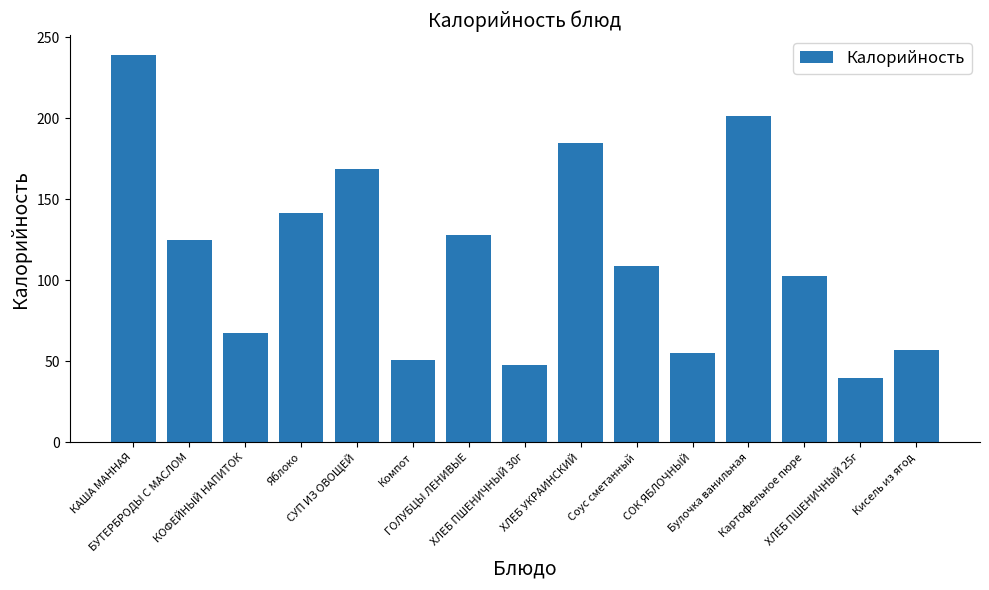

True or false: the data shows 102.5 at Картофельное пюре.

True